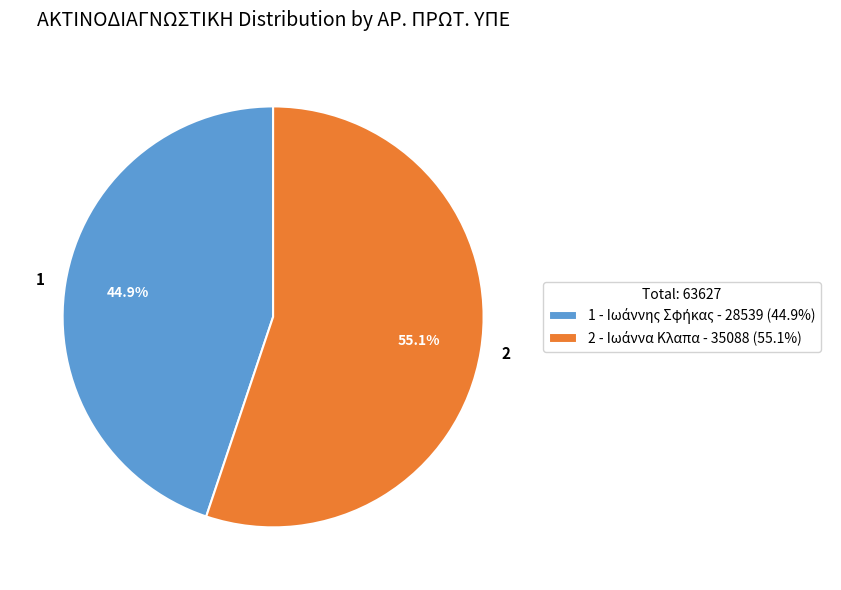

Is there a majority slice in this chart?

Yes